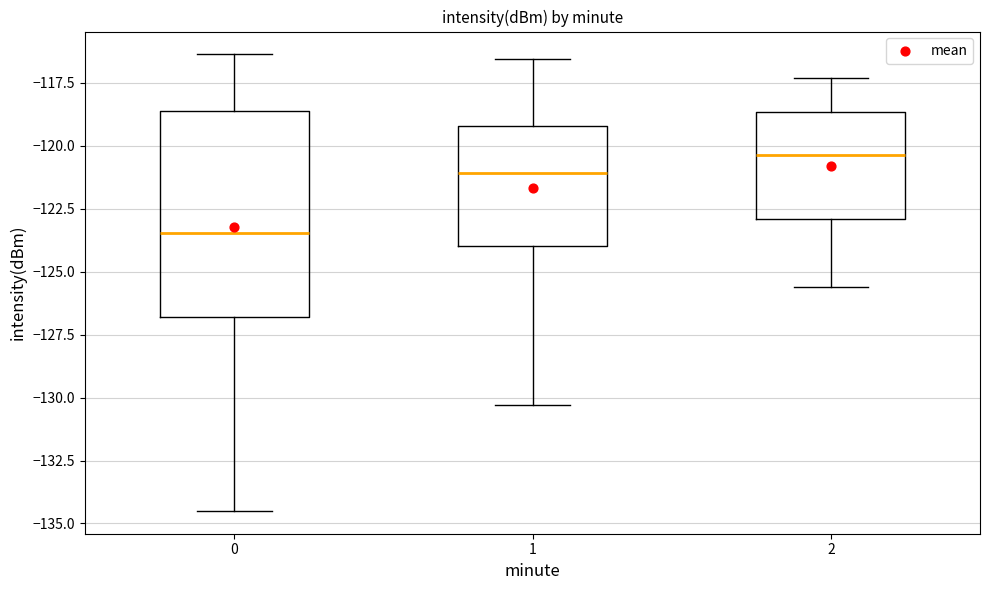

Which box has the lowest median line?

0